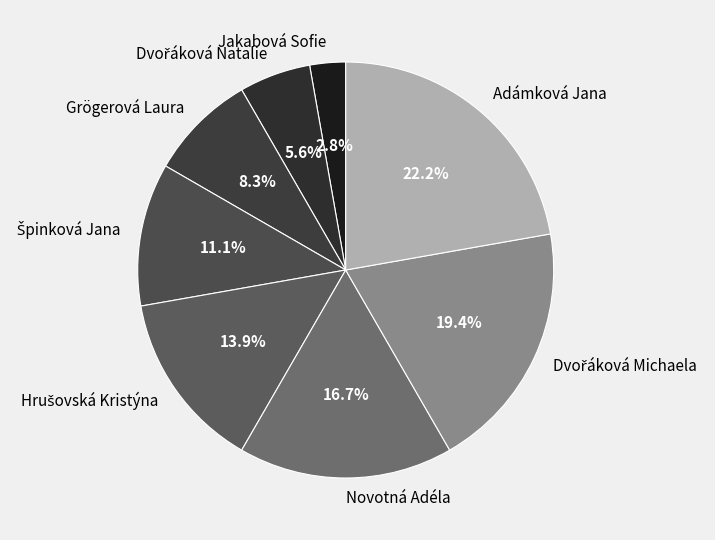

Which category has the biggest portion of the pie?

Adámková Jana